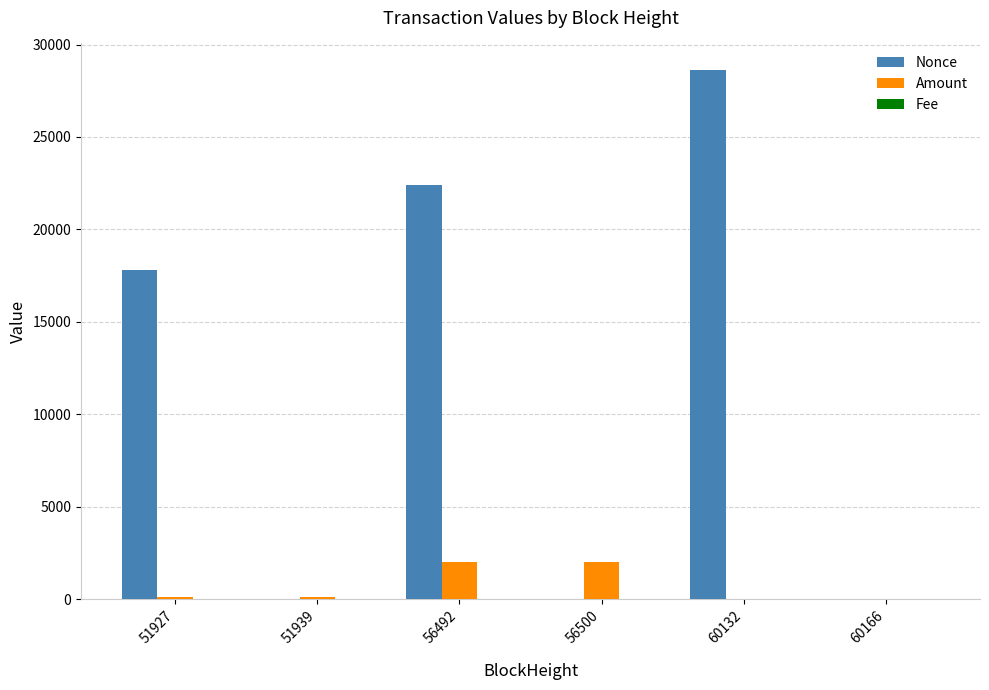

At which label is Nonce closest to 14313?

51927